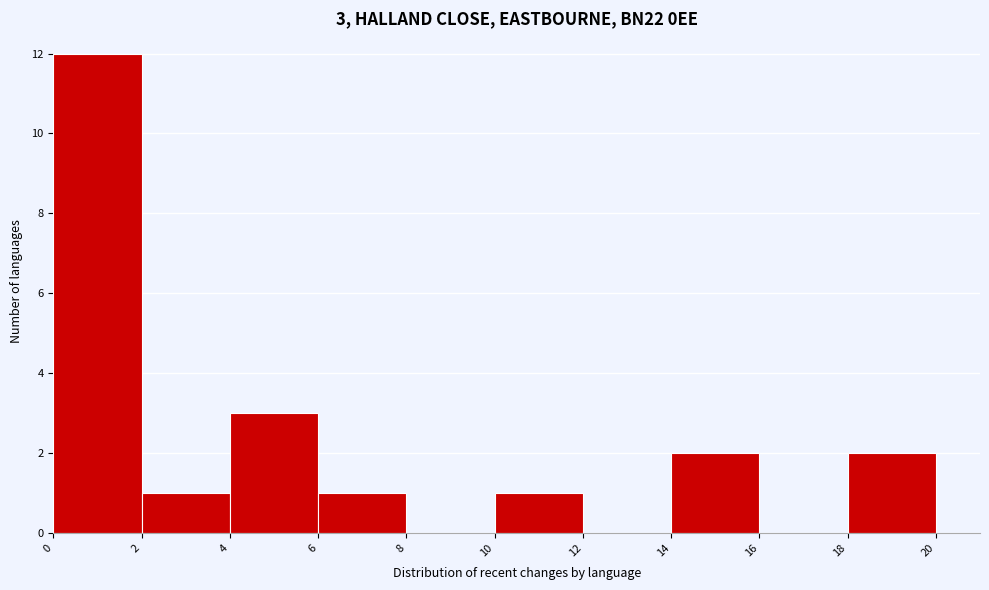

Which range on the x-axis has the tallest bar?

0 to 2